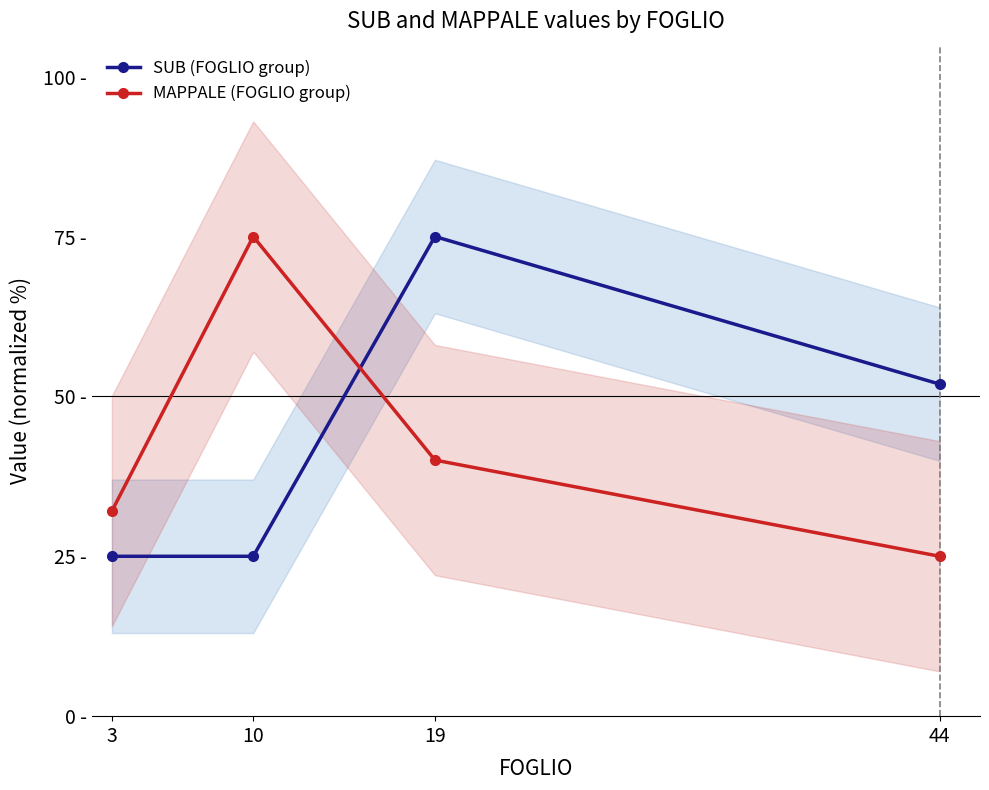

Which series has the largest total across all categories?

SUB (FOGLIO group)